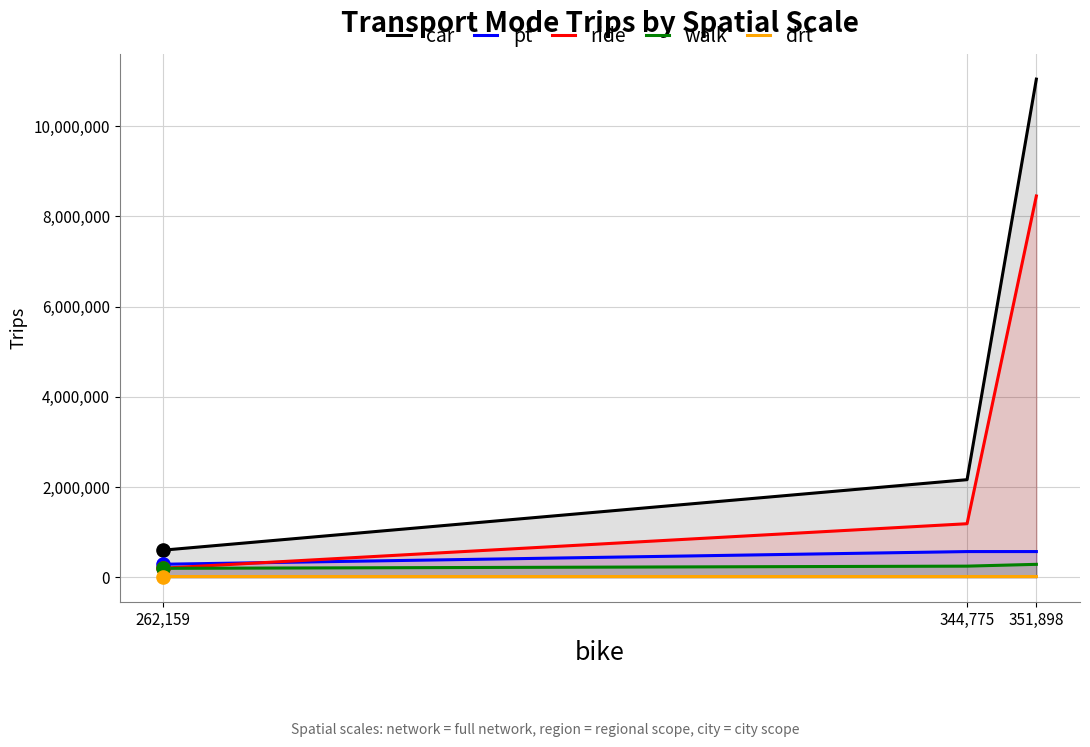

Which series contains the highest Y value?

car